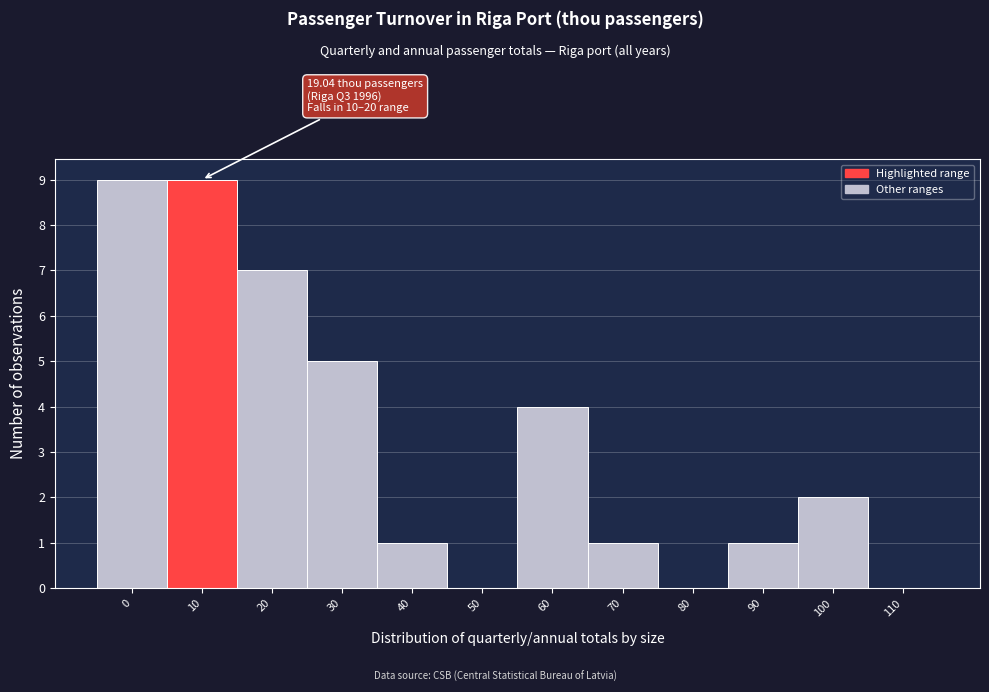

Reading left to right, transcribe all the data shown in this chart.

0=9	10=9	20=7	30=5	40=1	50=0	60=4	70=1	80=0	90=1	100=2	110=0